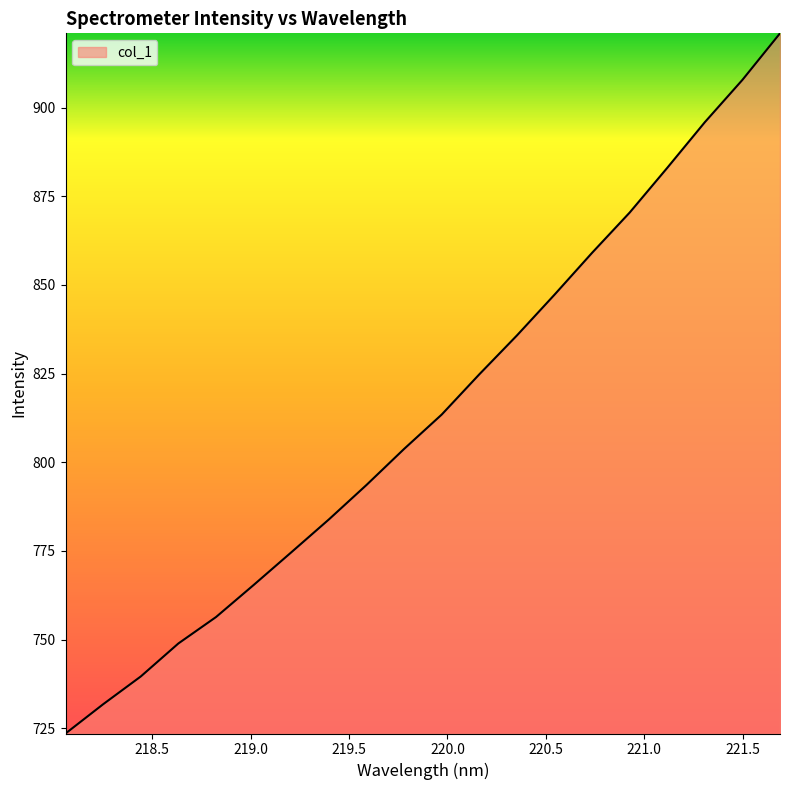

What is the maximum value shown in the chart?

921.0